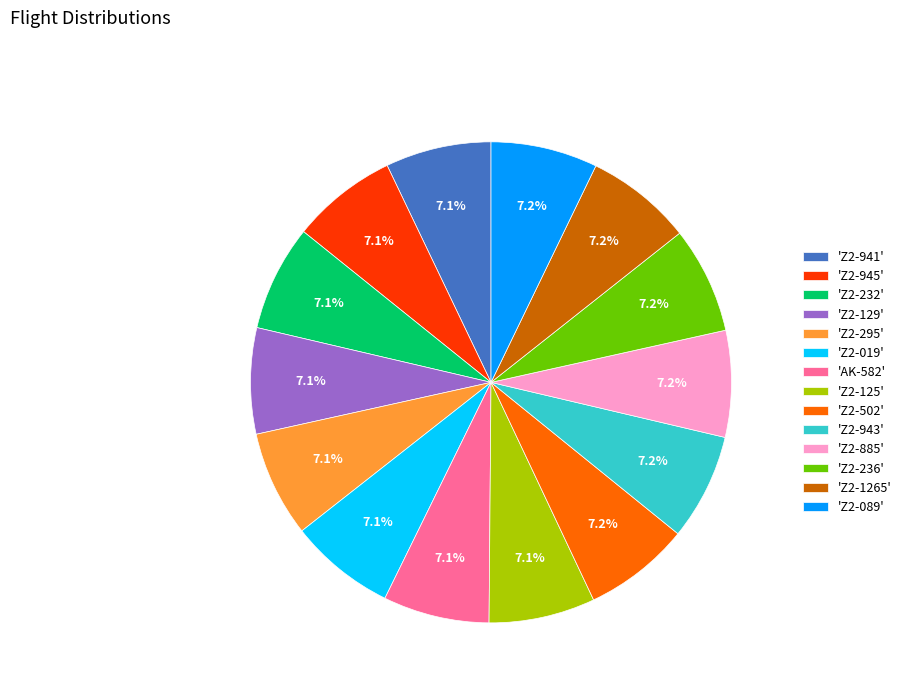

Is the sum of 'Z2-295' and 'AK-582' greater than half?

No